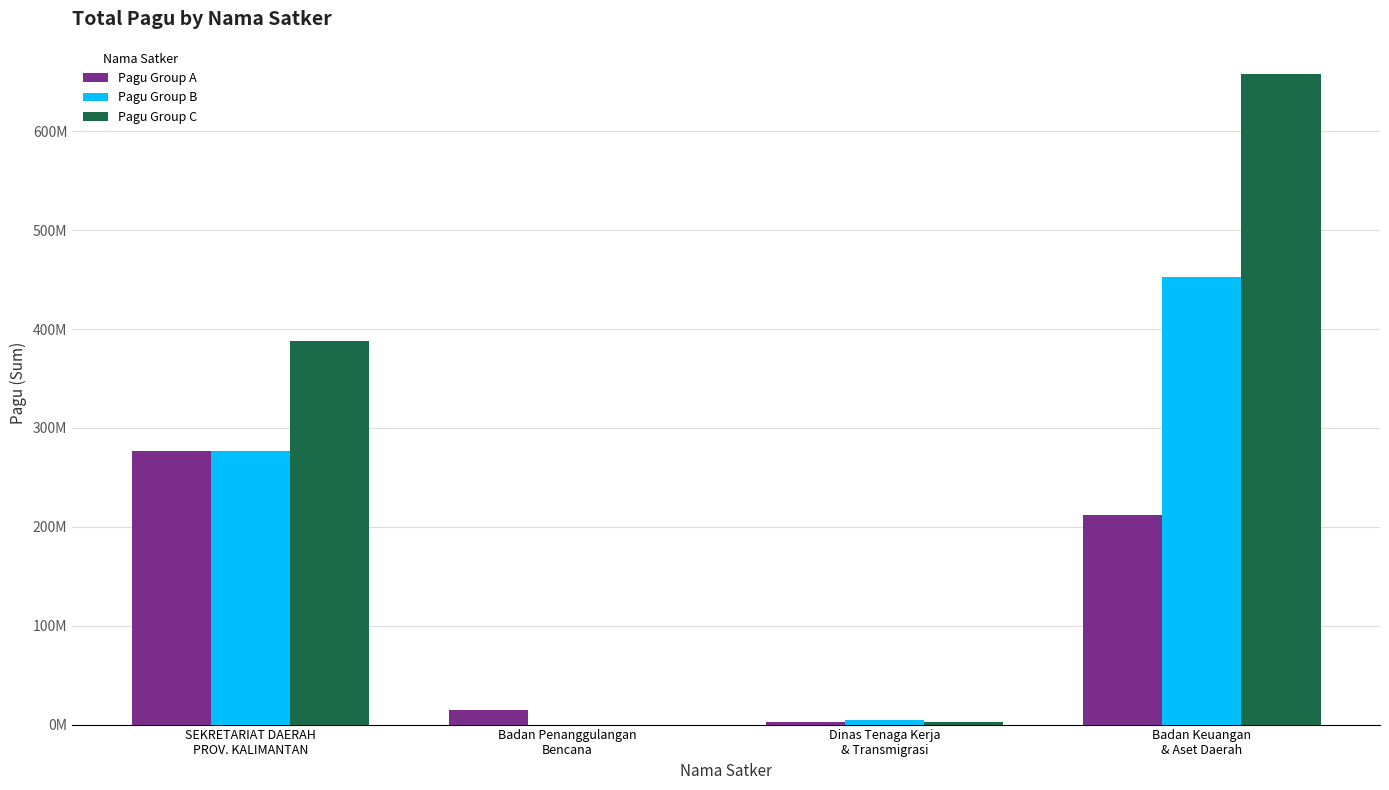

Which series has the widest spread of values?

Pagu Group C